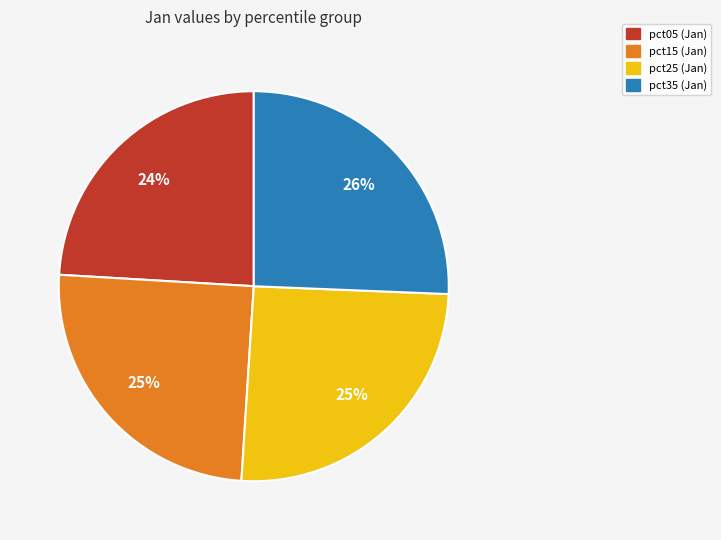

To the nearest percent, what is the average slice percentage?

25%